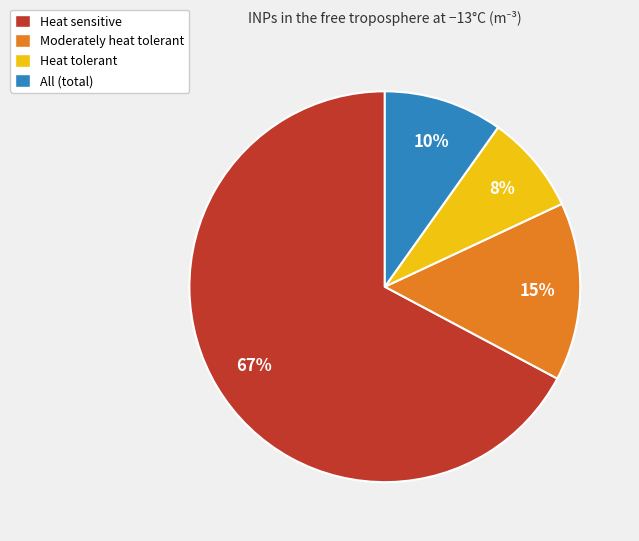

Is there any slice that represents more than half of the pie?

Yes